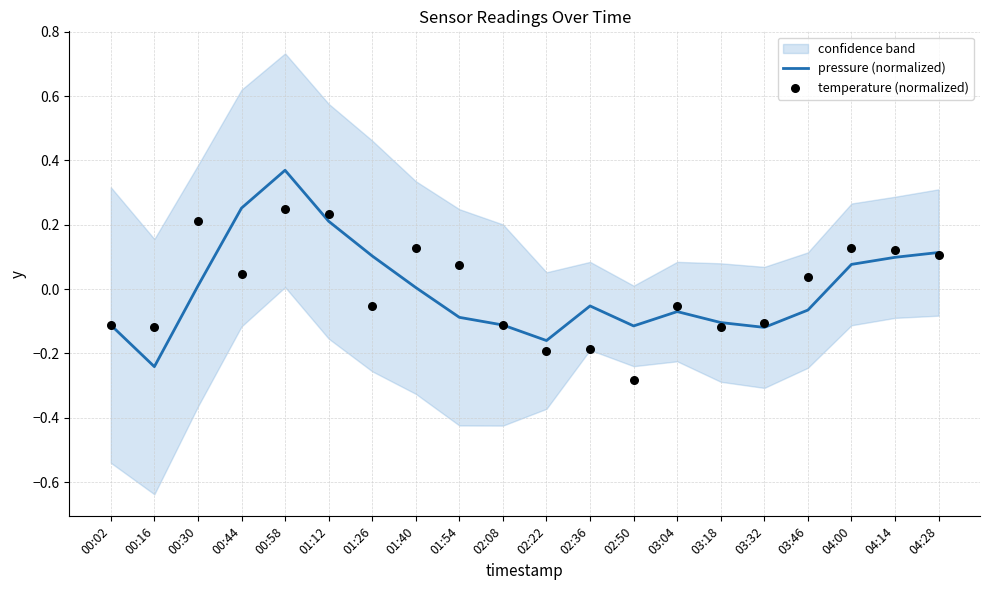

At how many categories does at least one series exceed 0?

11